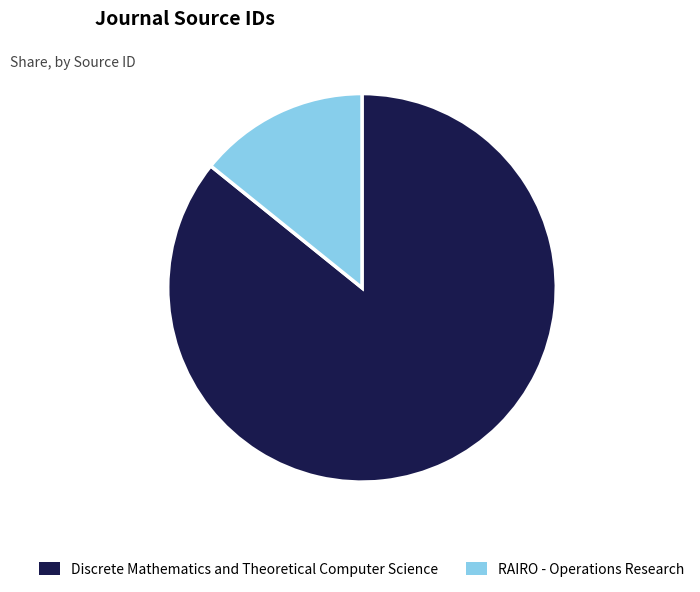

Do Discrete Mathematics and Theoretical Computer Science and RAIRO - Operations Research together represent more than half of the pie?

Yes